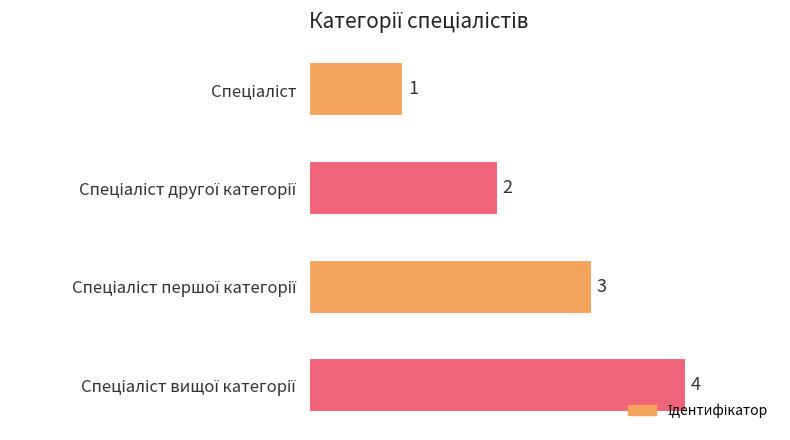

What is the value of the 3rd bar from the top?

3